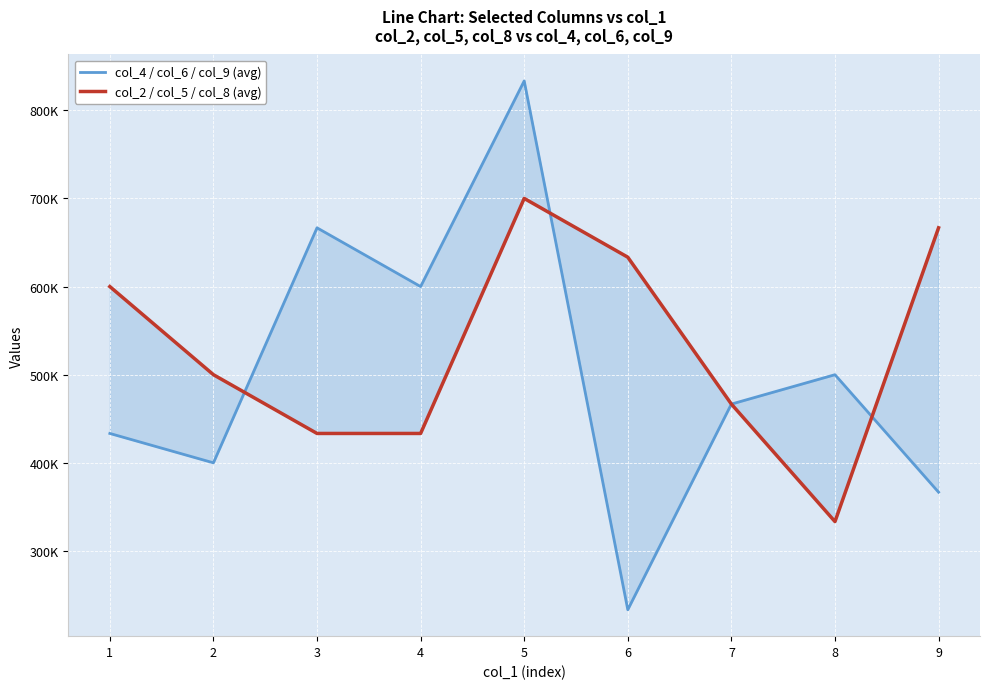

List the series in order of their peak value, highest first.

col_4 / col_6 / col_9 (avg), col_2 / col_5 / col_8 (avg)